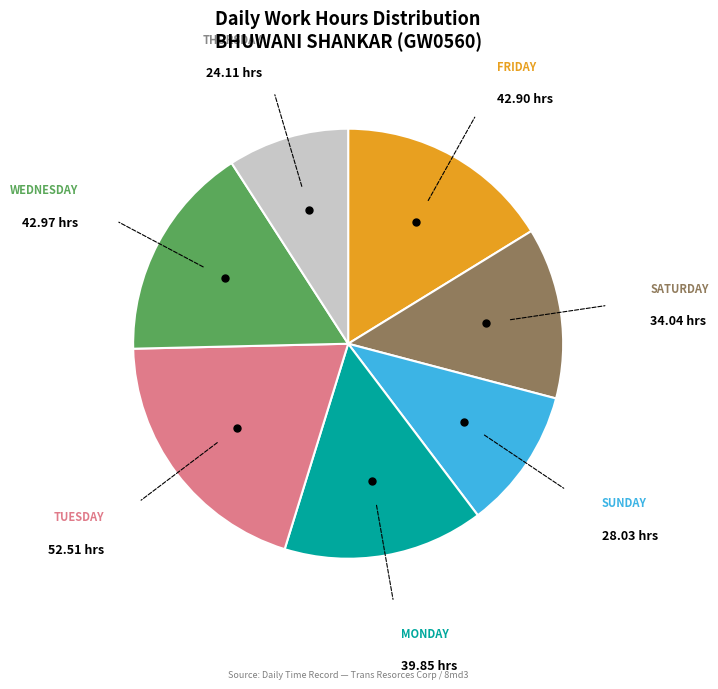

Is there a majority slice in this chart?

No